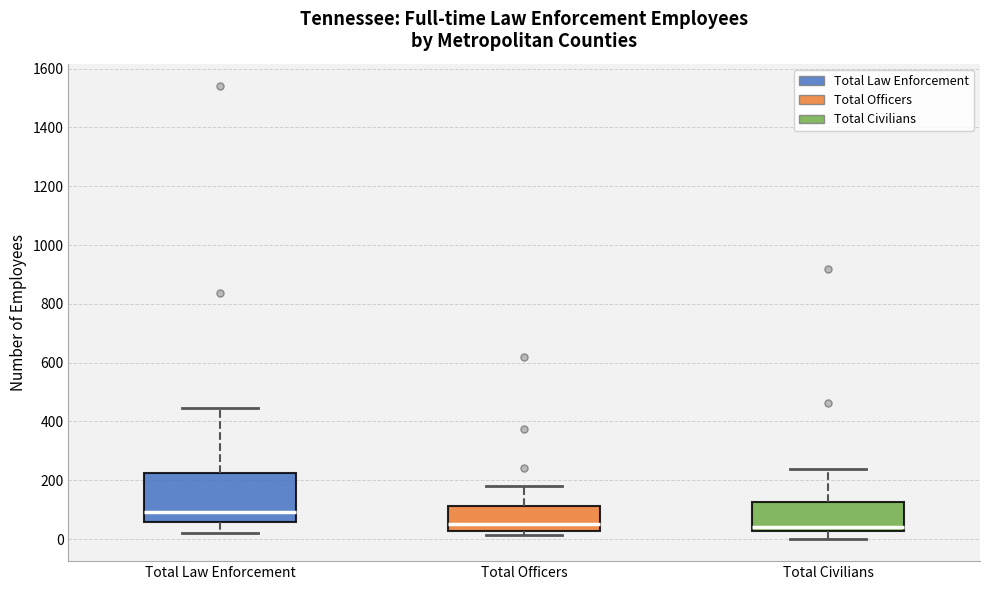

Where is the upper edge of the box for Total Civilians on the y-axis? The values are not printed on the chart, so give them approximately, as read against the axis.

120